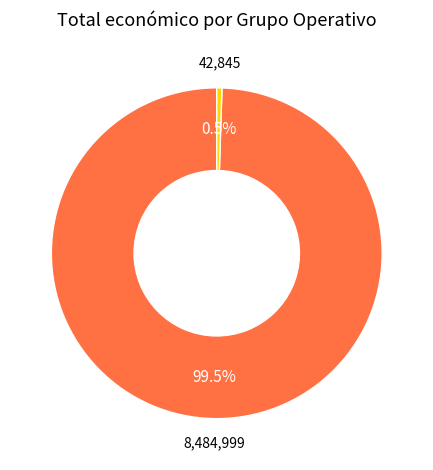

Is there any slice that represents more than half of the pie?

Yes